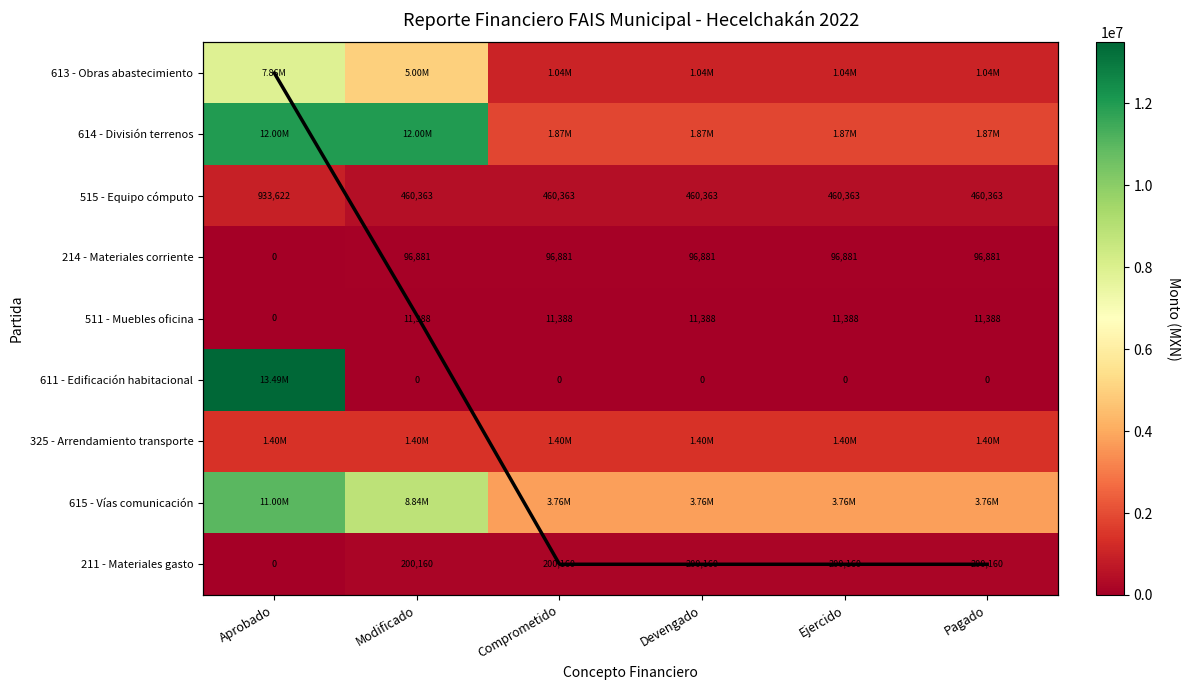

What is the total value across all series at Comprometido?

8835341.2